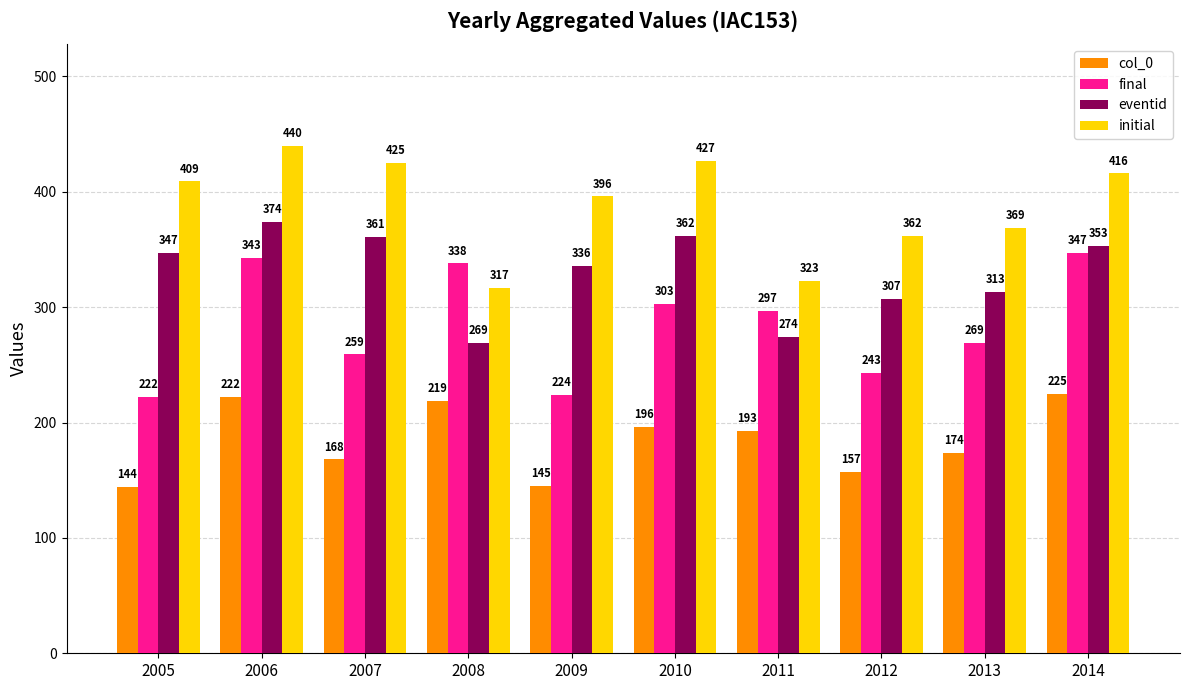

The initial series shows 159 at 2007. True or false?

False